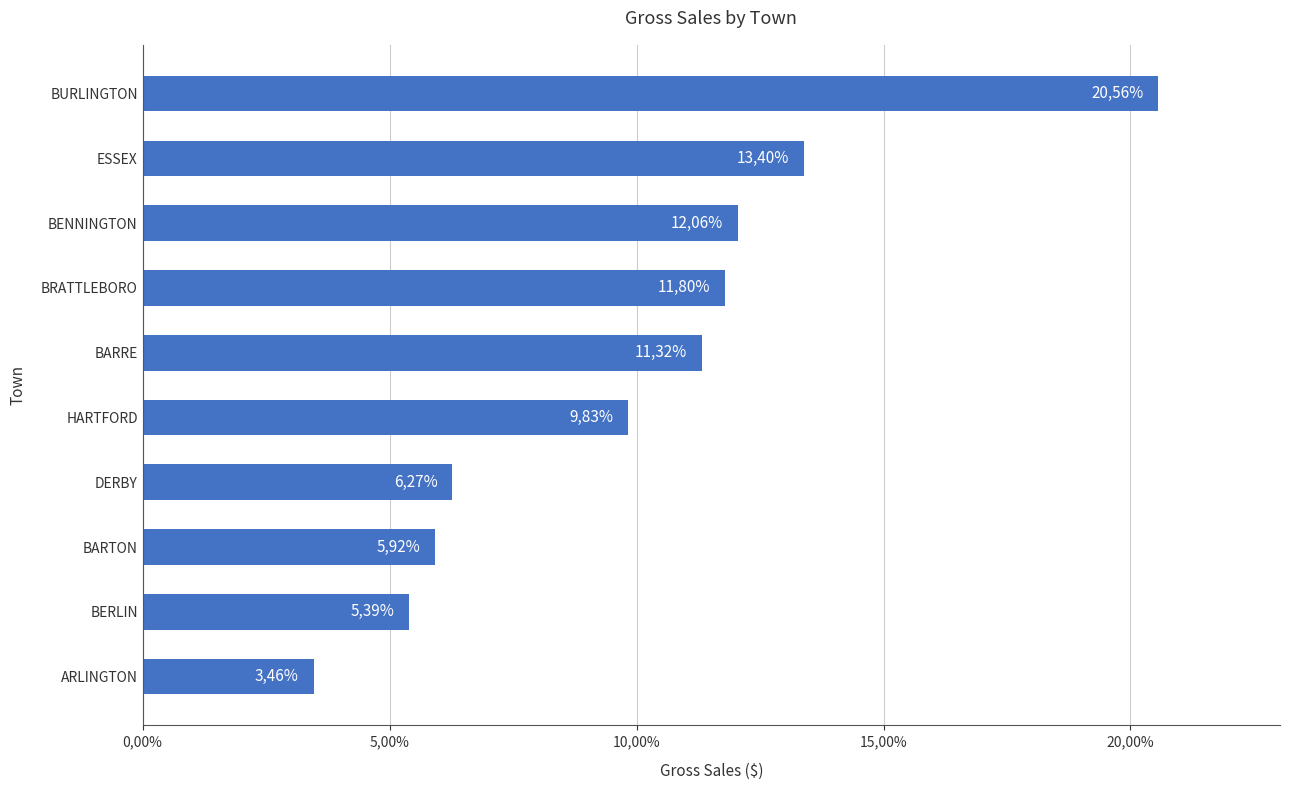

Are the bars horizontal?

Yes